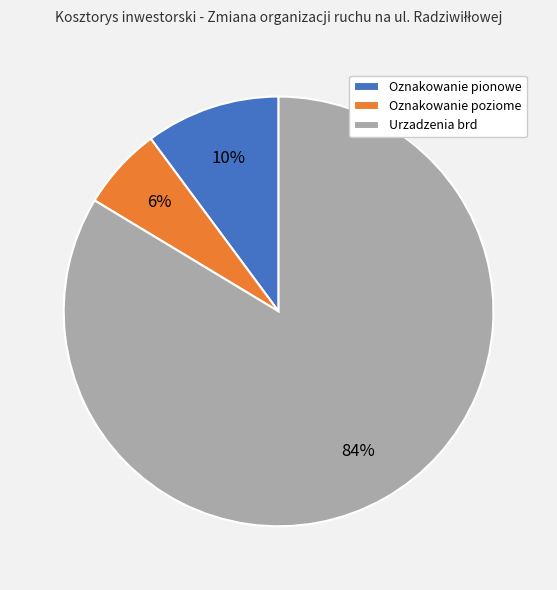

The Oznakowanie pionowe slice represents 10% of the pie. True or false?

True